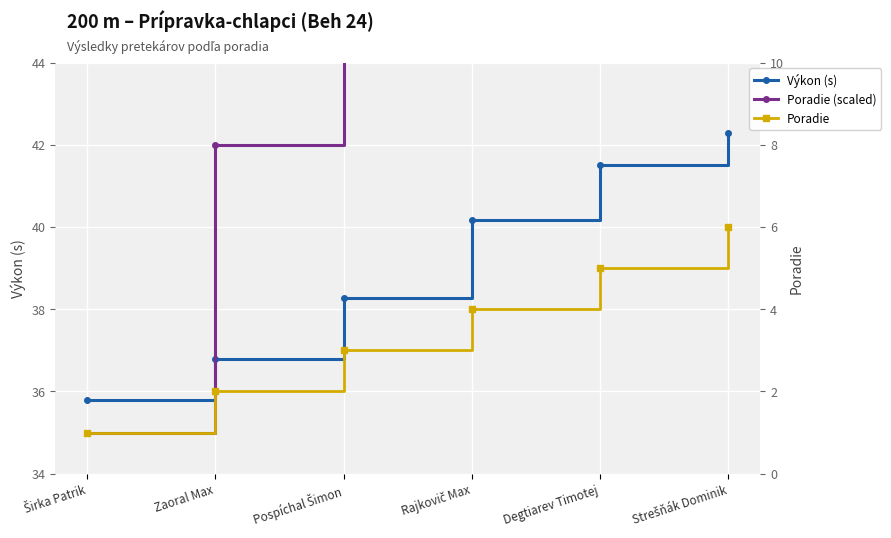

What is the label of the 2nd point from the right?

Degtiarev Timotej